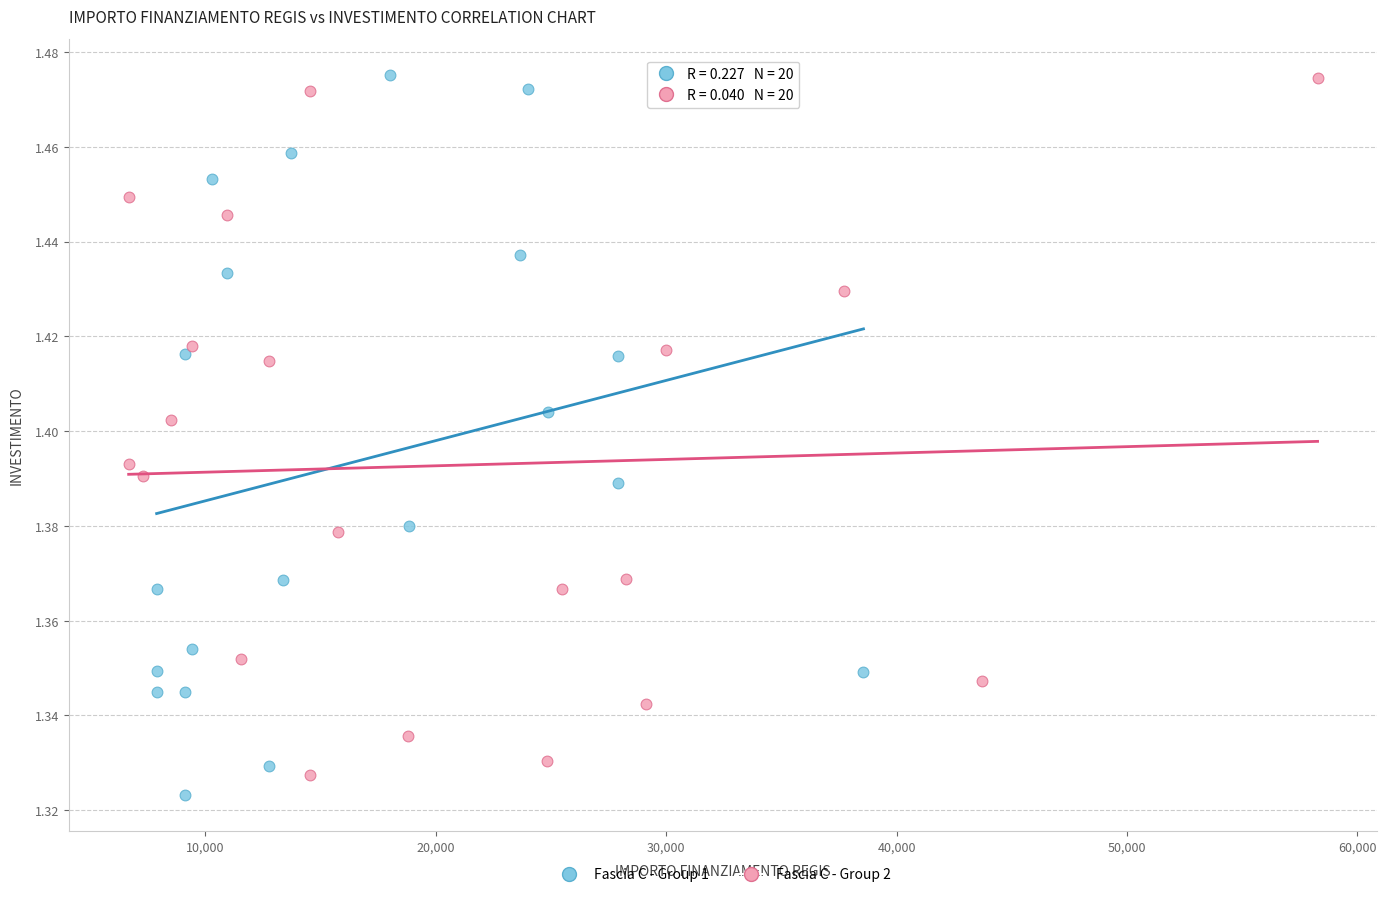

Which series has the largest Y range (max minus min)?

Fascia C - Group 1